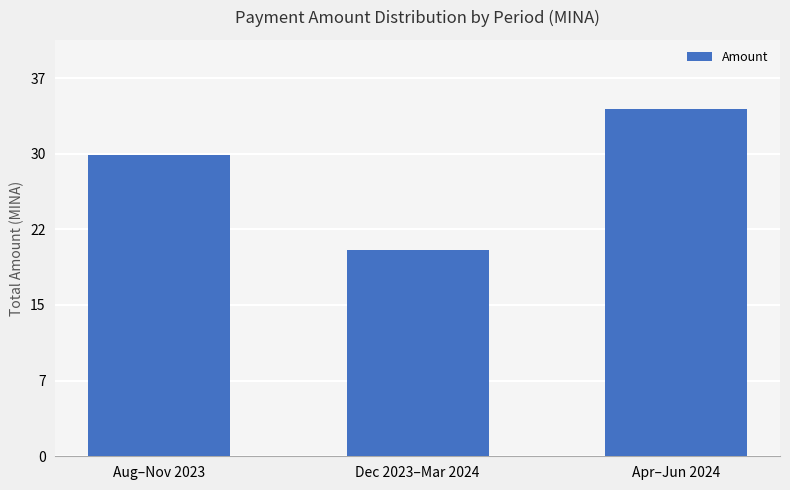

What is the maximum value shown in the chart?

33.9